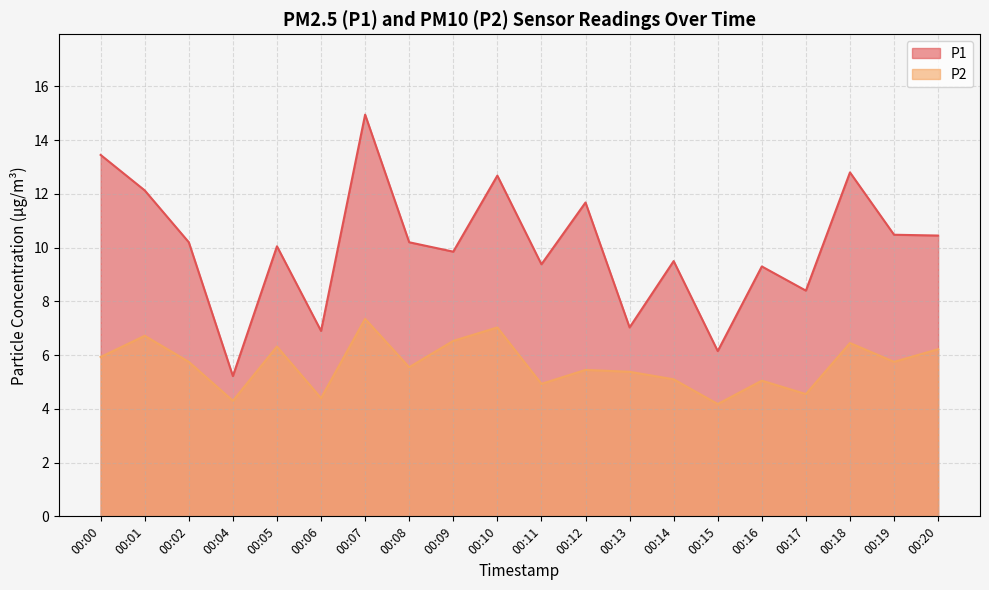

Which series has the largest range (max minus min)?

P1